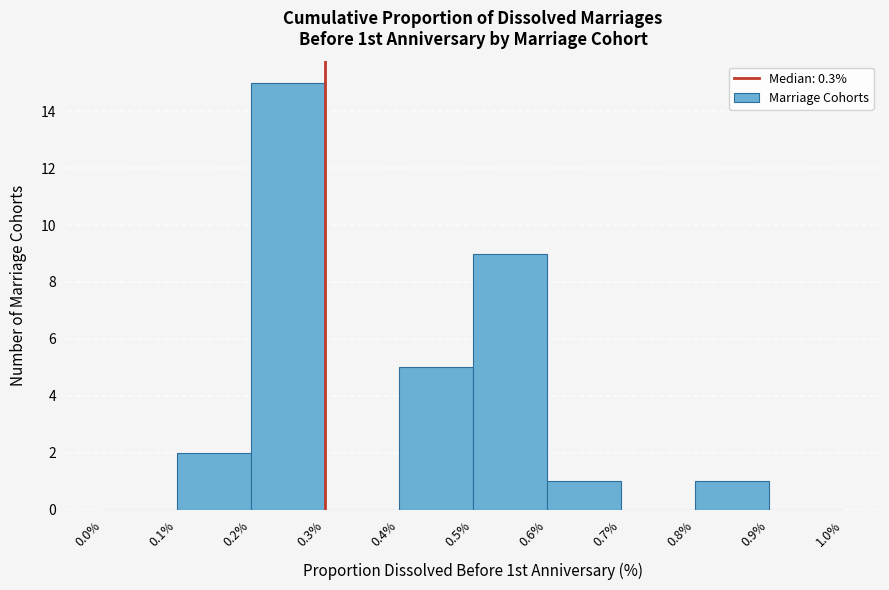

Over which range of the x-axis is the bar tallest?

0.2% to 0.3%